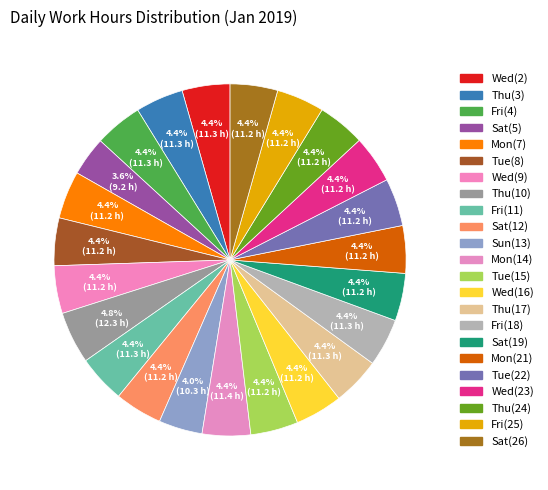

Is there any slice that represents more than half of the pie?

No